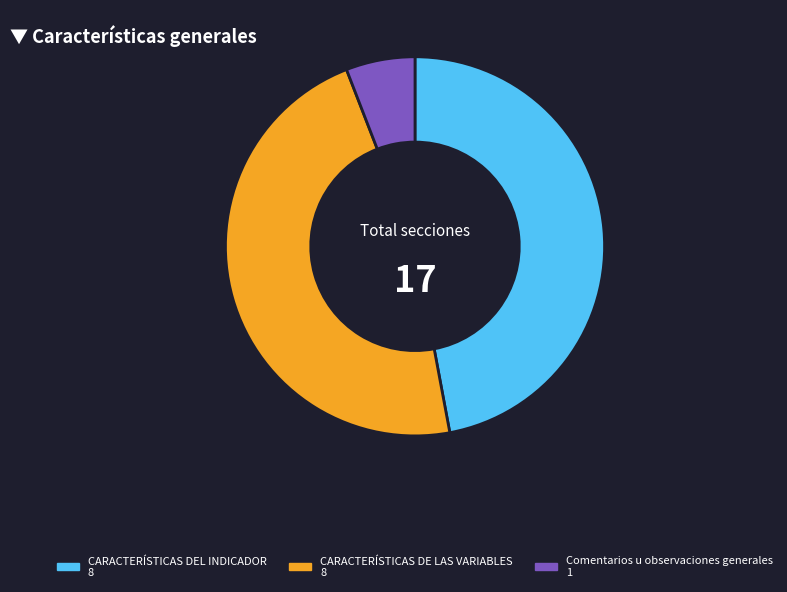

Does CARACTERÍSTICAS DEL INDICADOR account for over 50% of the chart?

No